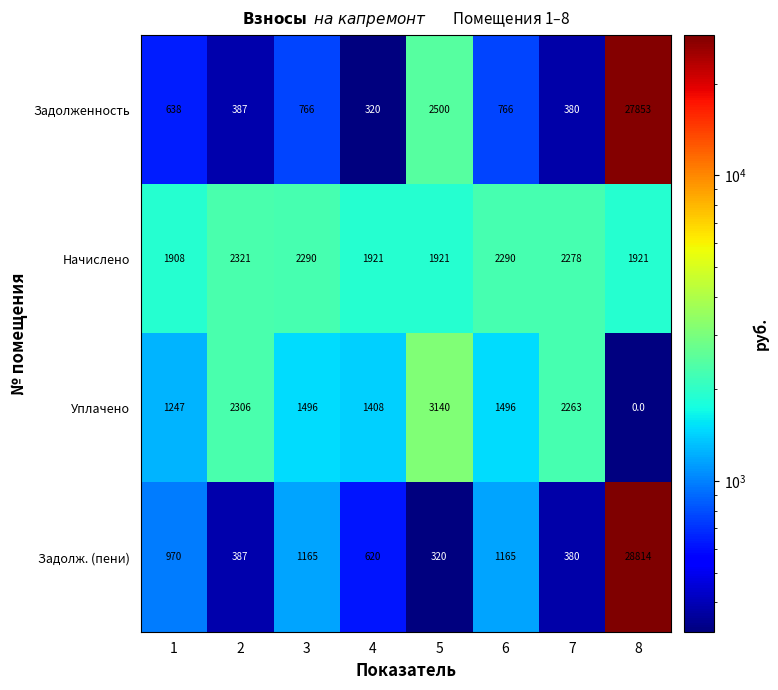

The Уплачено series shows 2263 at 7. True or false?

True